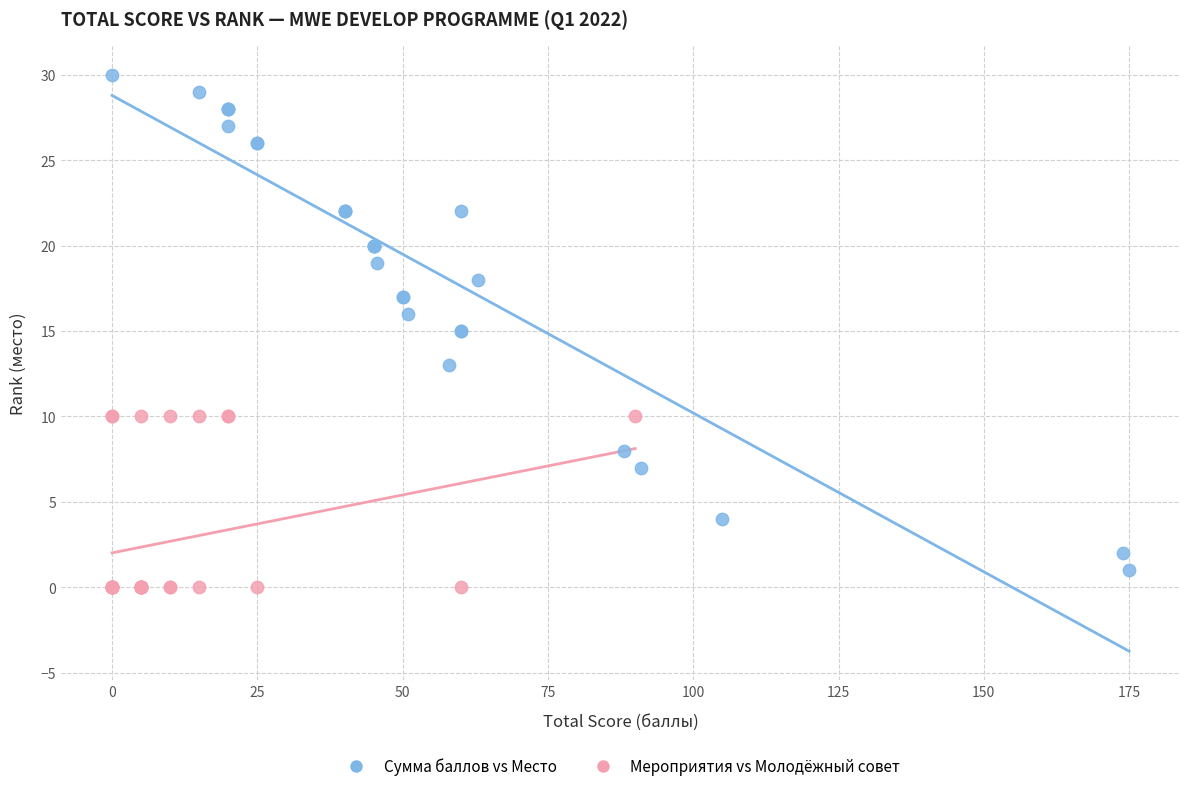

Which series has the largest Y range (max minus min)?

Сумма баллов vs Место